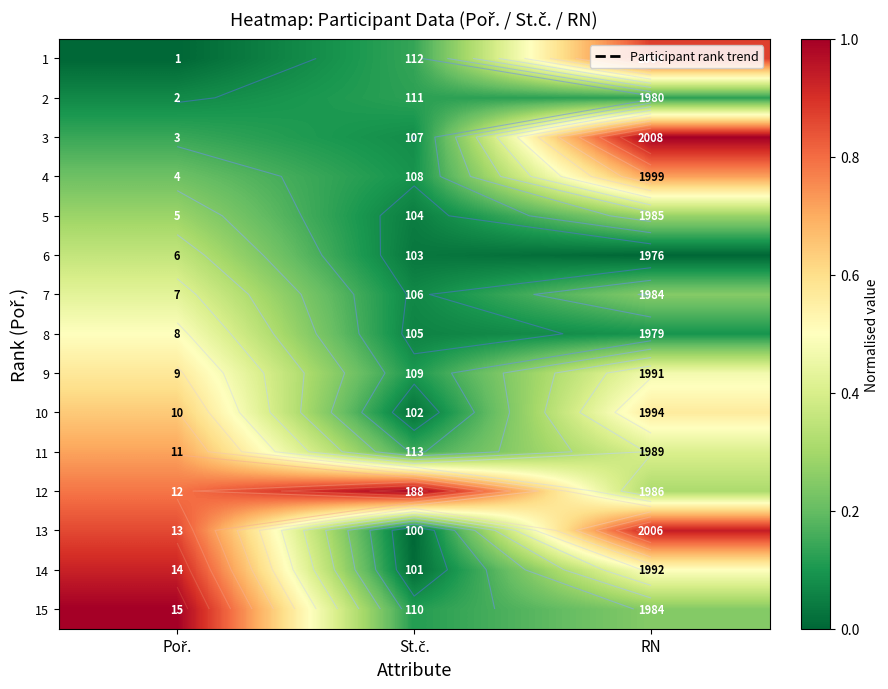

Count the 9 values in the range 0 to 1.

3